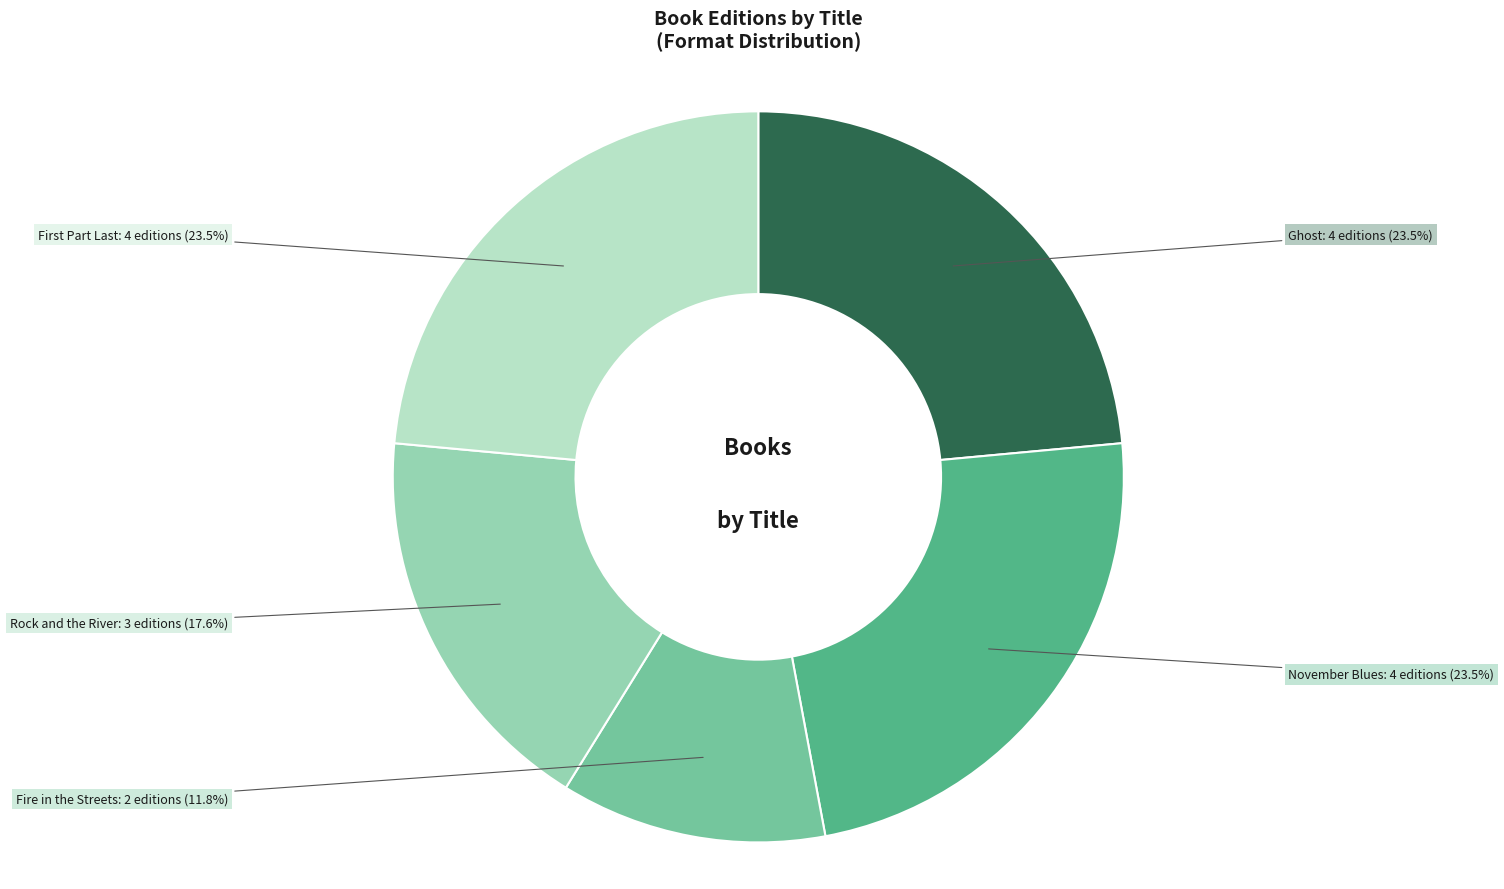

What percentage is the Rock and the River slice, to the nearest percent?

18%